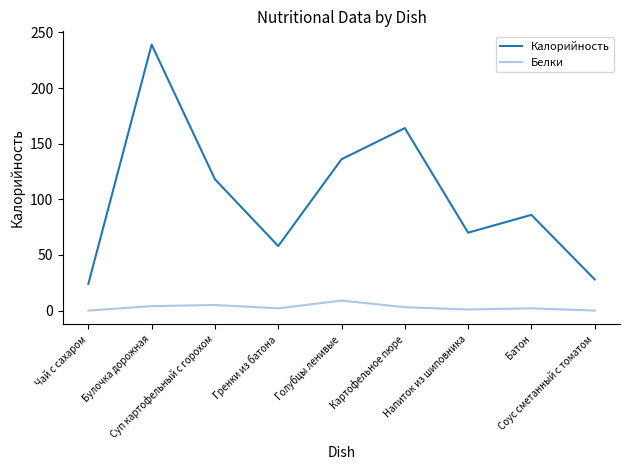

Which series has the largest total across all categories?

Калорийность